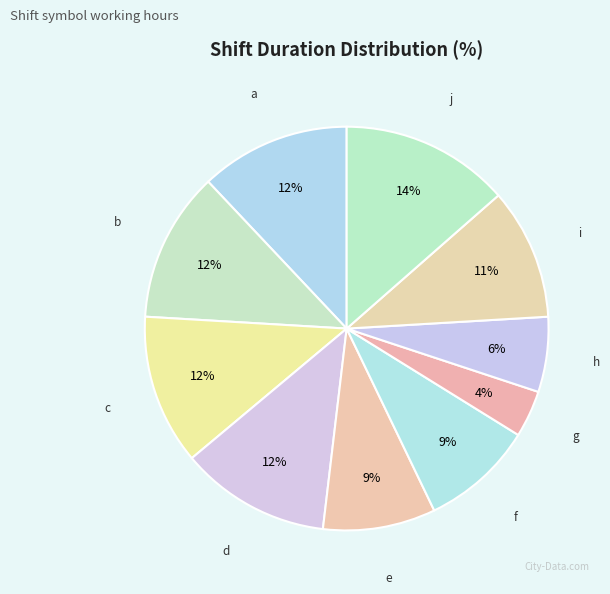

Which has a higher value, h or d?

d